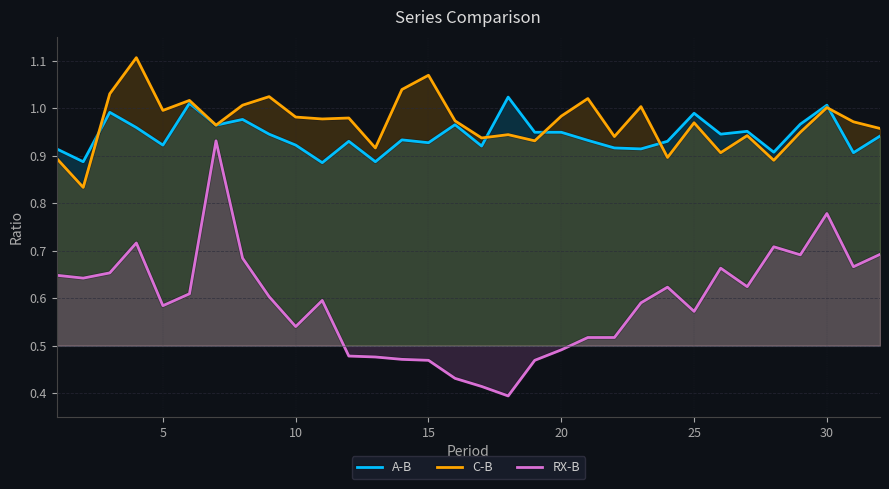

At 5, list the series in order from smallest to largest.

RX-B, A-B, C-B